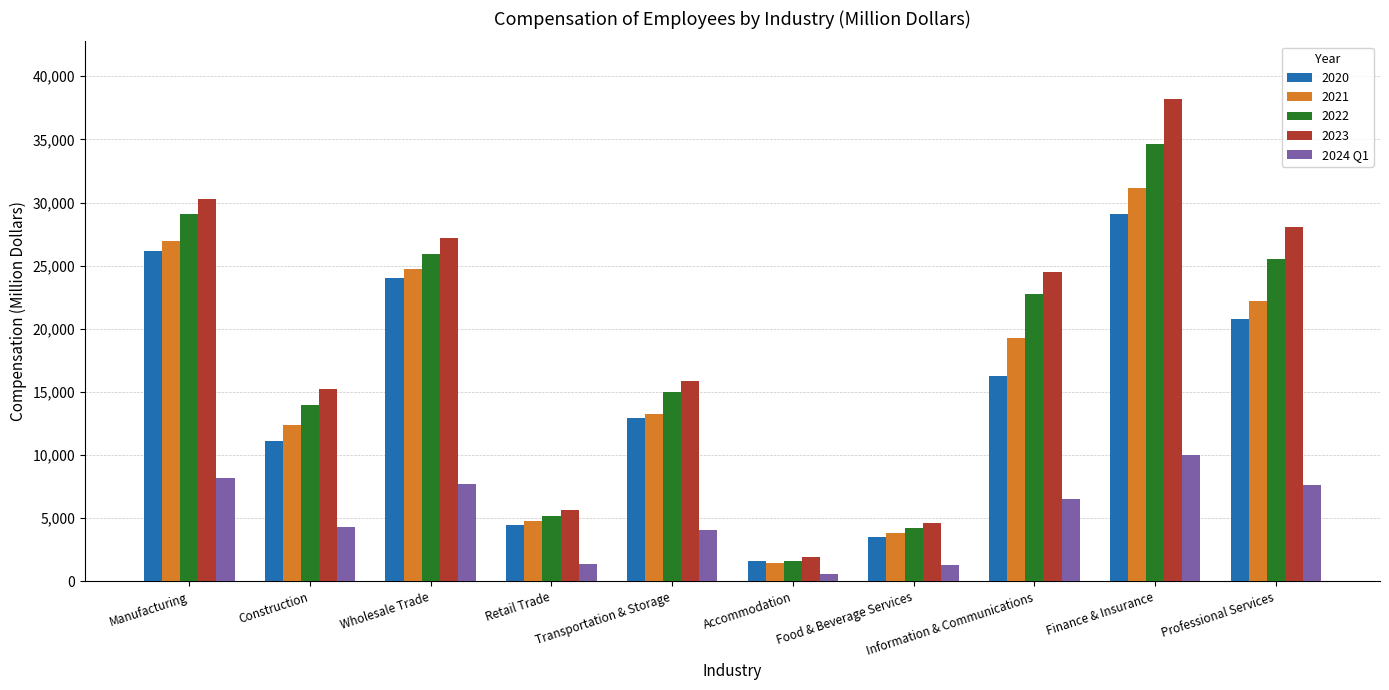

Are the bars grouped side by side (vs. stacked)?

Yes